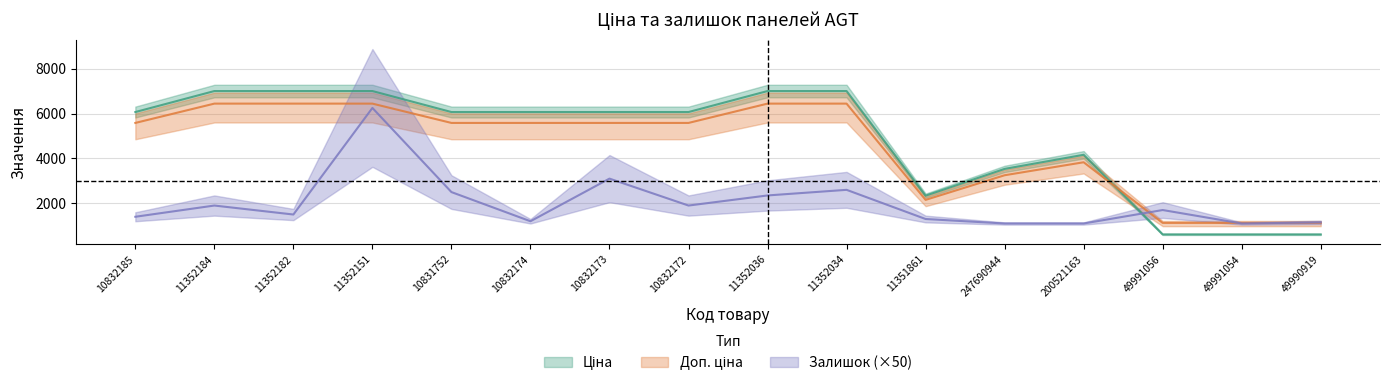

Which category has the lowest value across all series?

49991056